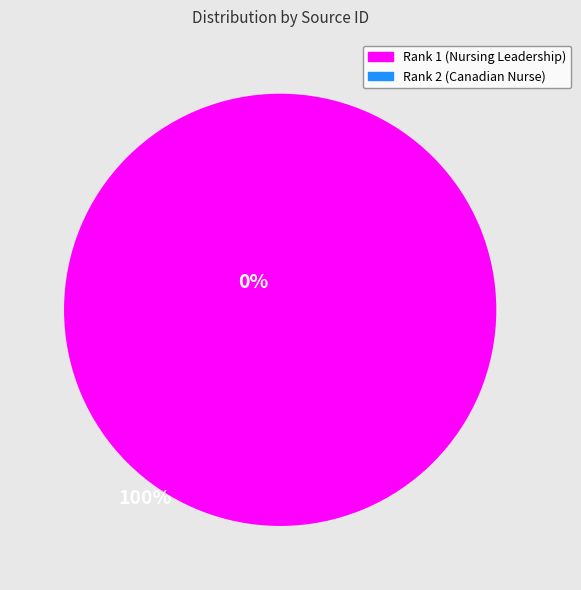

Is there a majority slice in this chart?

Yes